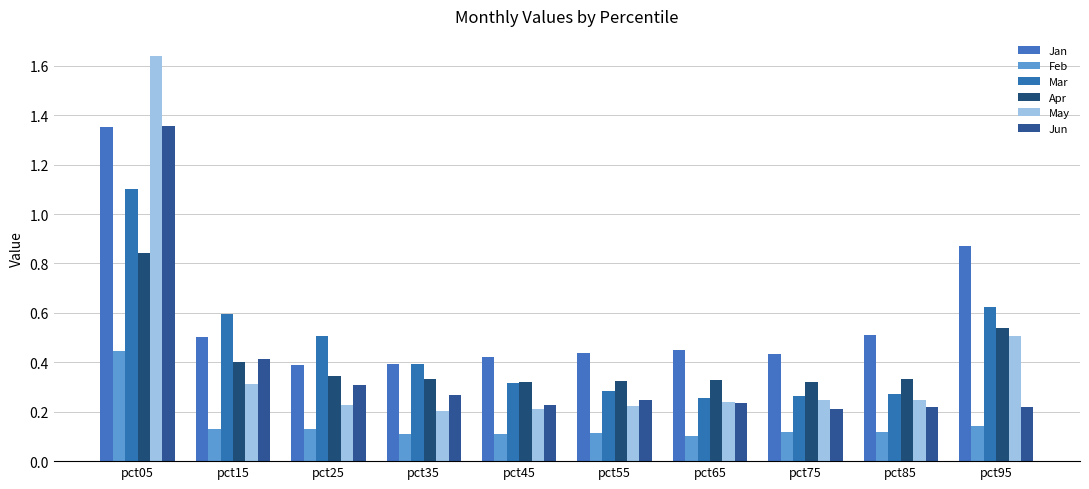

What is the total value across all series at pct15?

2.4